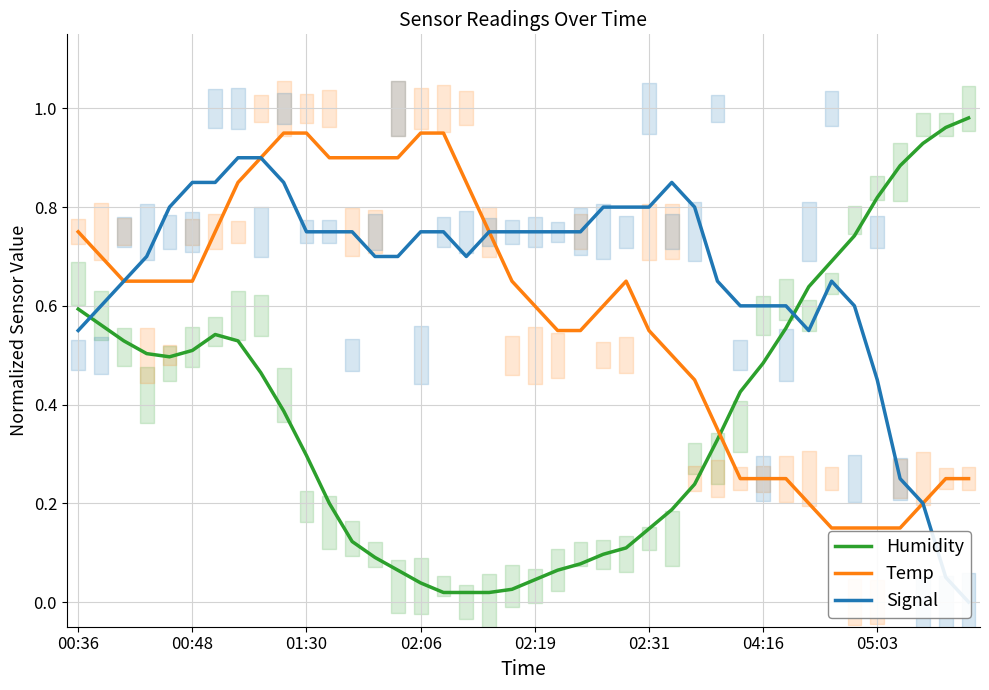

True or false: Signal has a value of 0.4 at 11.

False